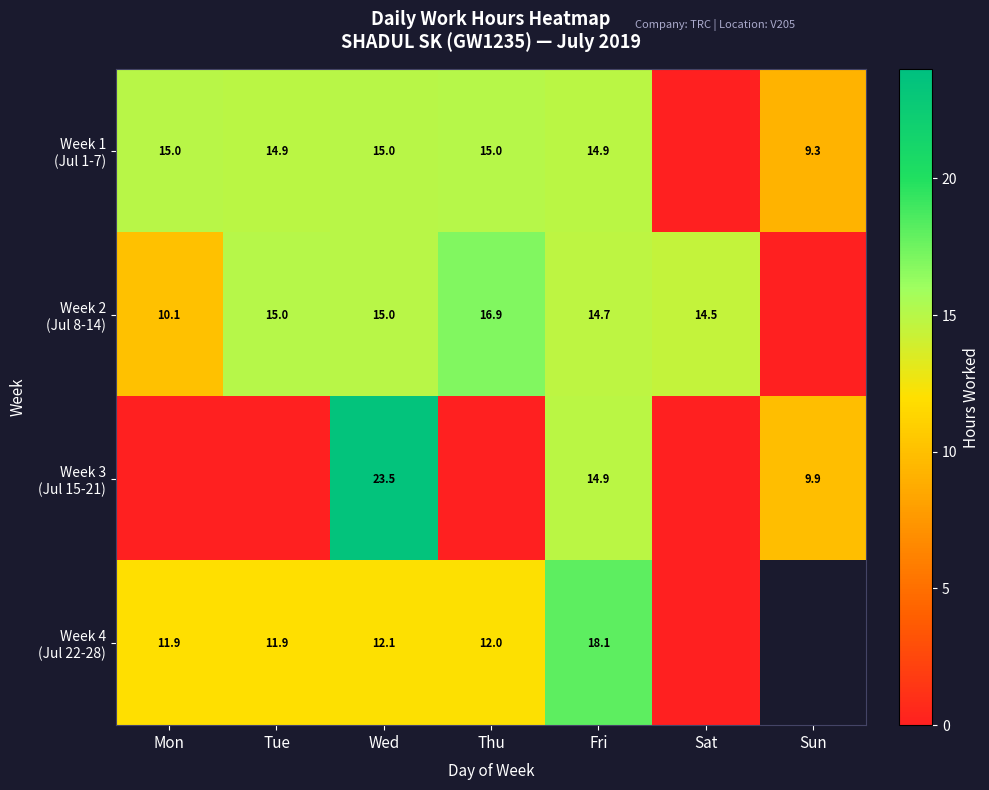

How many values in the Week 1 (Jul 1-7) series are below 14?

2